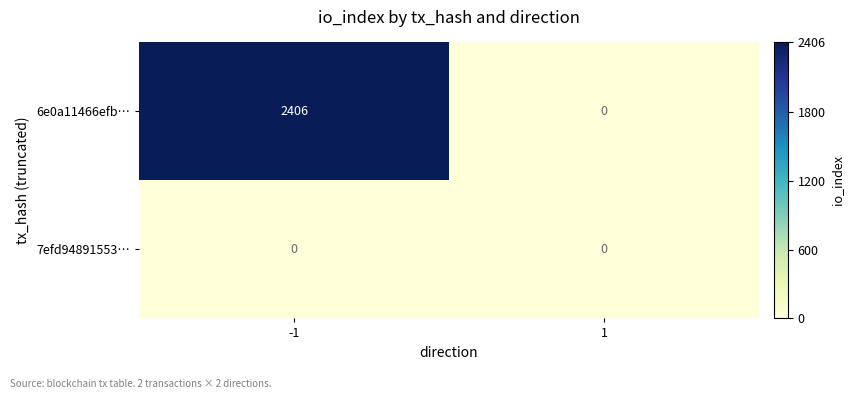

The value of 7efd94891553… at 1 is 0. True or false?

True